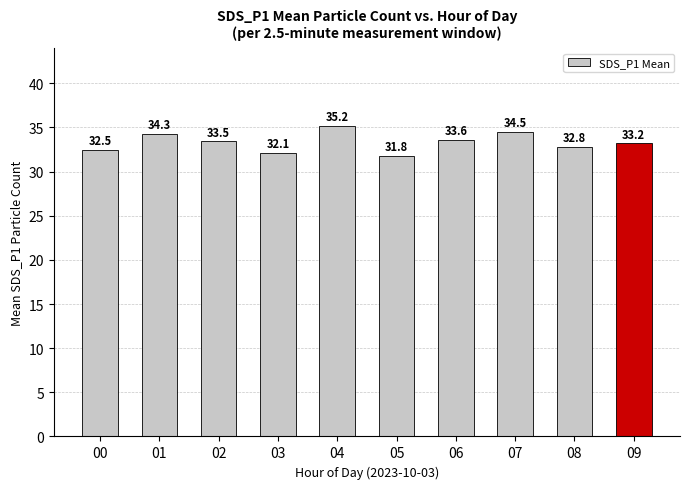

What is the difference between the maximum and minimum values?

3.4